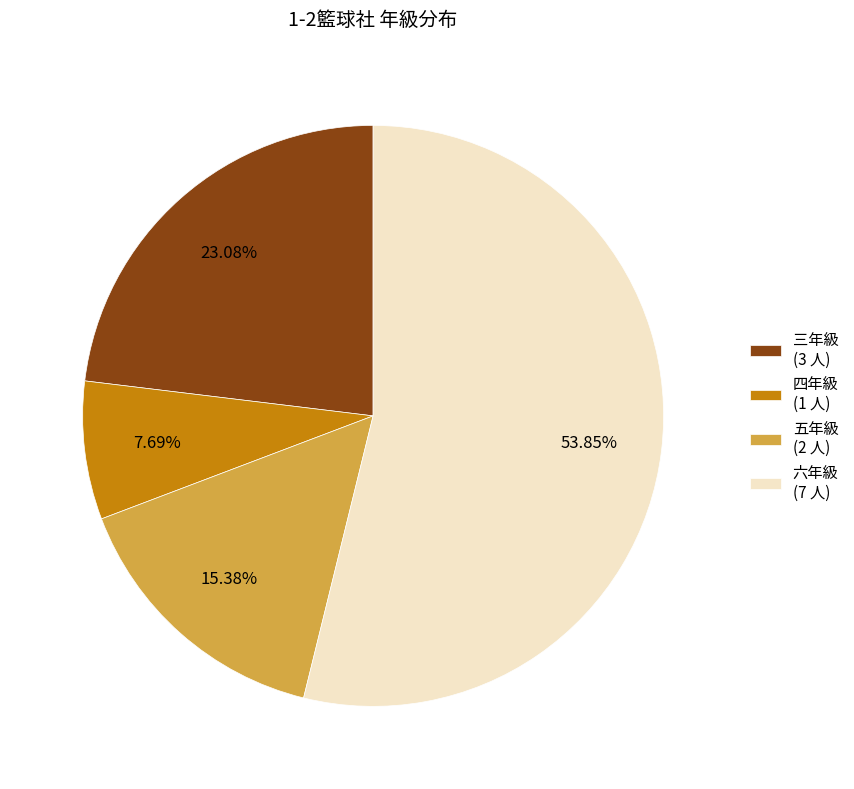

Rank the categories by value from highest to lowest.

六年級 (7 人), 三年級 (3 人), 五年級 (2 人), 四年級 (1 人)